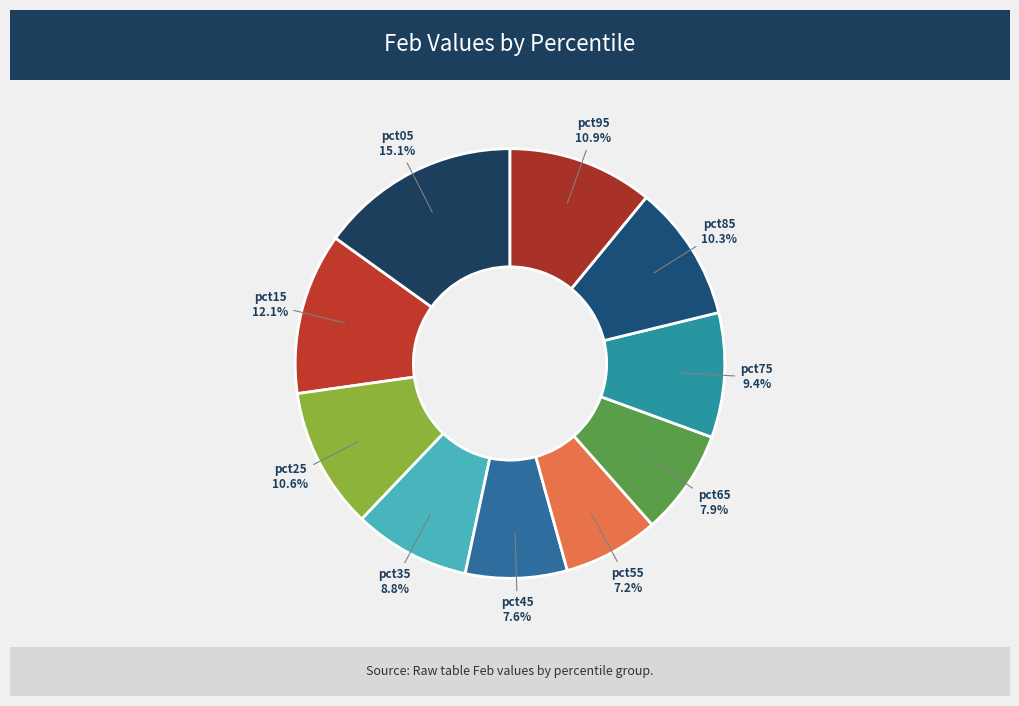

Which slice is the largest?

pct05